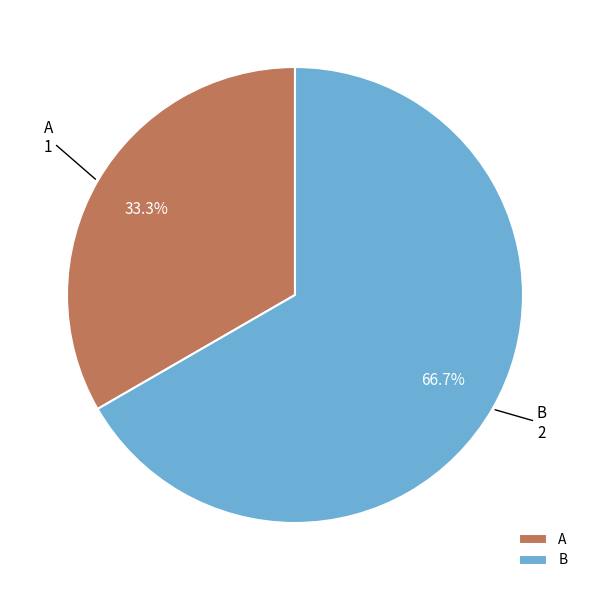

Rank the categories by value from lowest to highest.

A, B